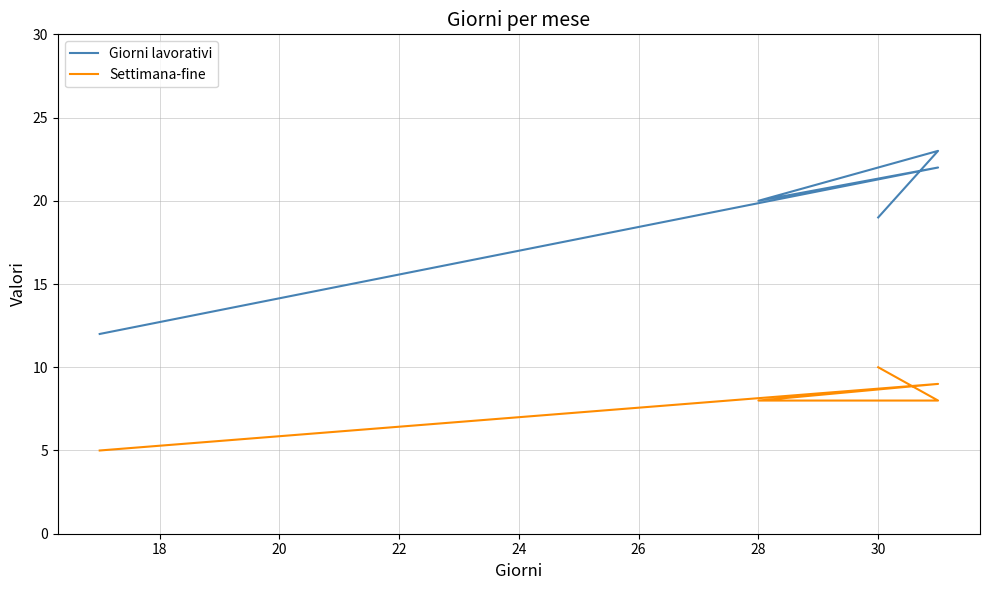

What is the difference between the maximum and minimum values in the Settimana-fine series?

5